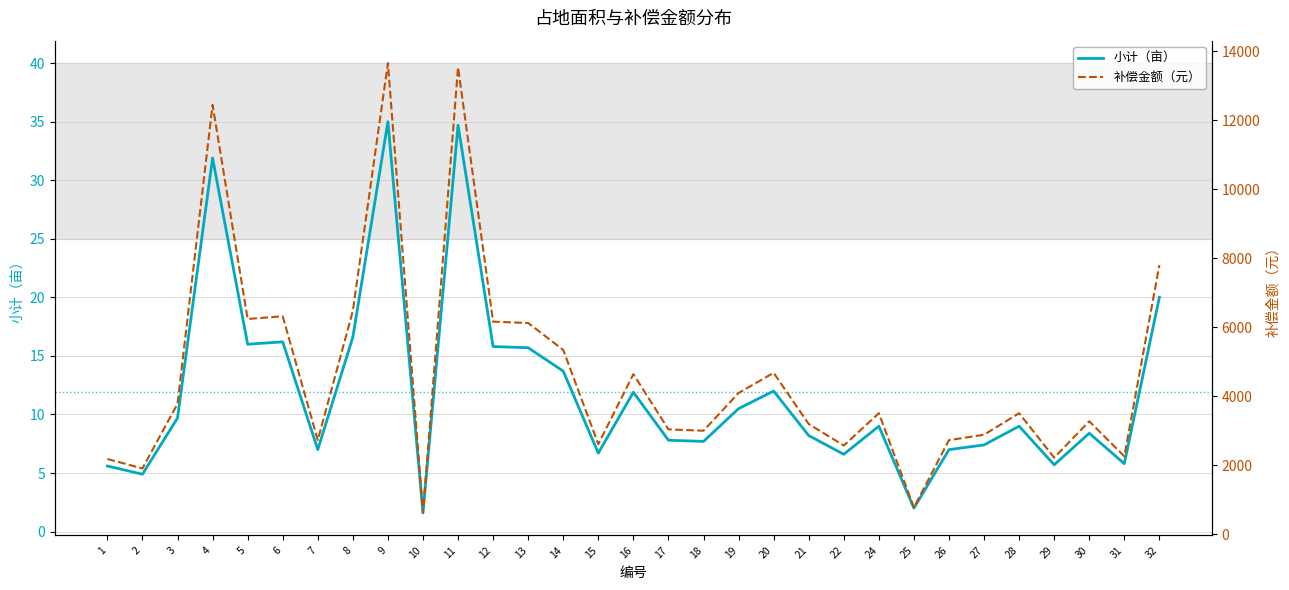

Reading right to left, what are all the values shown in this chart?

小计（亩）: 32=20.0	31=5.8	30=8.4	29=5.7	28=9.0	27=7.4	26=7.0	25=2.0	24=9.0	22=6.6	21=8.2	20=12.0	19=10.5	18=7.7	17=7.8	16=11.9	15=6.7	14=13.7	13=15.7	12=15.8	11=34.7	10=1.6	9=35.0	8=16.6	7=7.0	6=16.2	5=16.0	4=31.9	3=9.7	2=4.9	1=5.6
补偿金额（元）: 32=7800.0	31=2262.0	30=3276.0	29=2223.0	28=3510.0	27=2886.0	26=2730.0	25=780.0	24=3510.0	22=2574.0	21=3198.0	20=4680.0	19=4095.0	18=3003.0	17=3042.0	16=4641.0	15=2613.0	14=5343.0	13=6123.0	12=6162.0	11=13533.0	10=624.0	9=13650.0	8=6474.0	7=2730.0	6=6318.0	5=6240.0	4=12441.0	3=3783.0	2=1911.0	1=2184.0